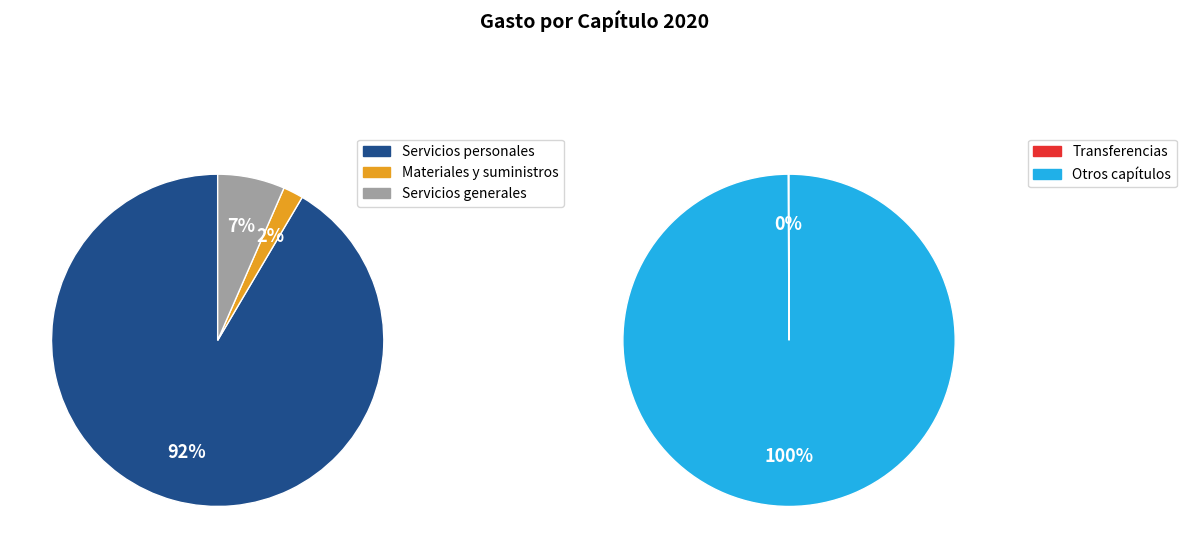

Is the sum of Transferencias and Servicios personales (11000) greater than half?

No